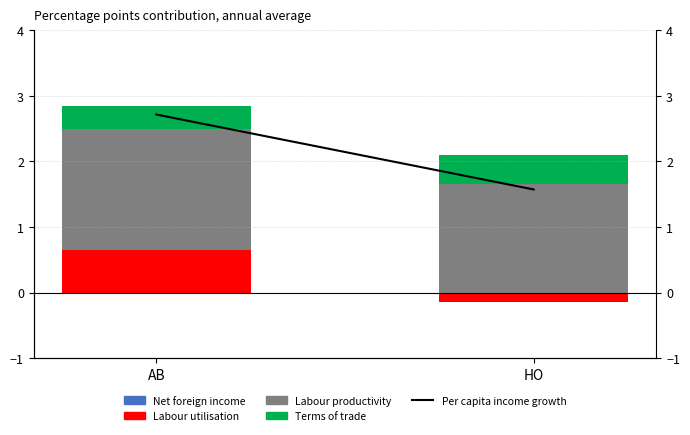

Which series changed the most between AB and HO?

Per capita income growth